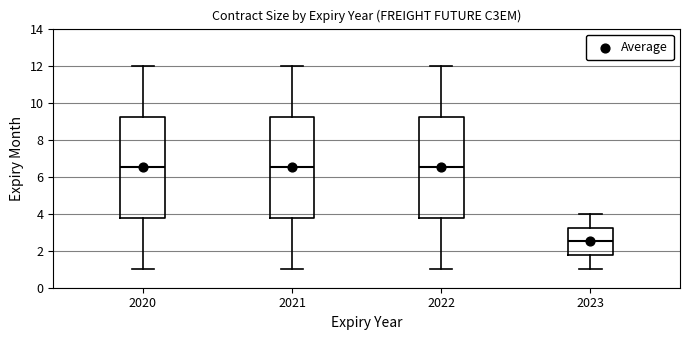

Reading left to right, transcribe this box plot: for each box, give where its median line is, the range the box spans, and where its two whiskers end, as read against the y-axis. The values are not printed on the chart, so give them approximately, as read against the axis.

2020: median 6.6, box 3.8 to 9.2, whiskers 1.0 to 12.0
2021: median 6.6, box 3.8 to 9.2, whiskers 1.0 to 12.0
2022: median 6.6, box 3.8 to 9.2, whiskers 1.0 to 12.0
2023: median 2.6, box 1.8 to 3.2, whiskers 1.0 to 4.0